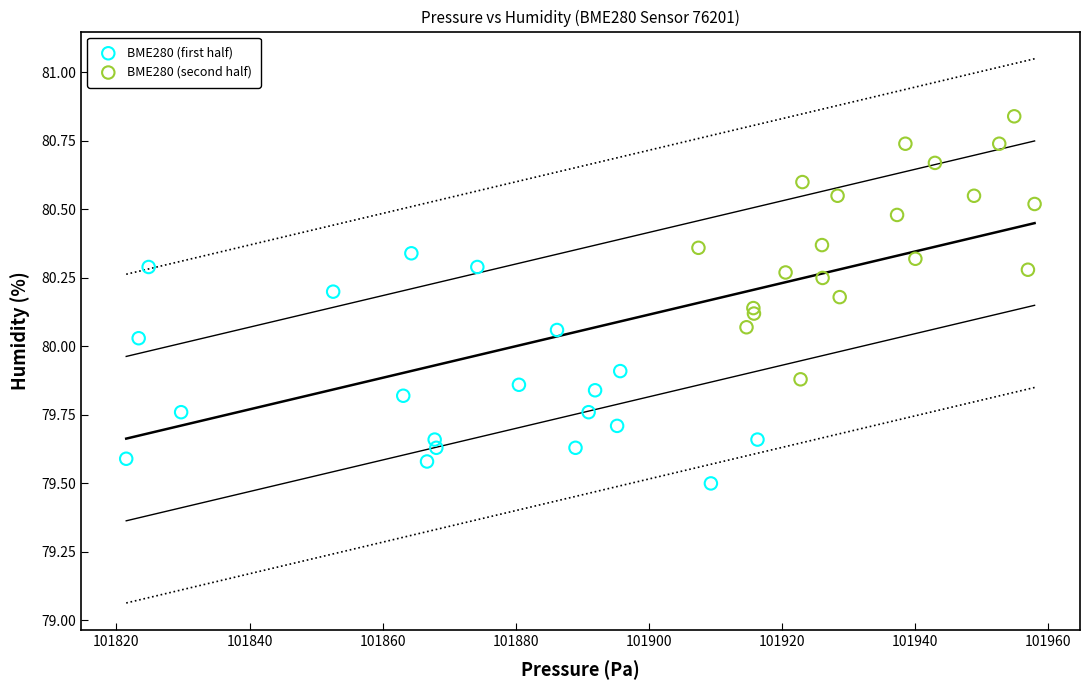

Which series has the largest Y range (max minus min)?

BME280 (second half)